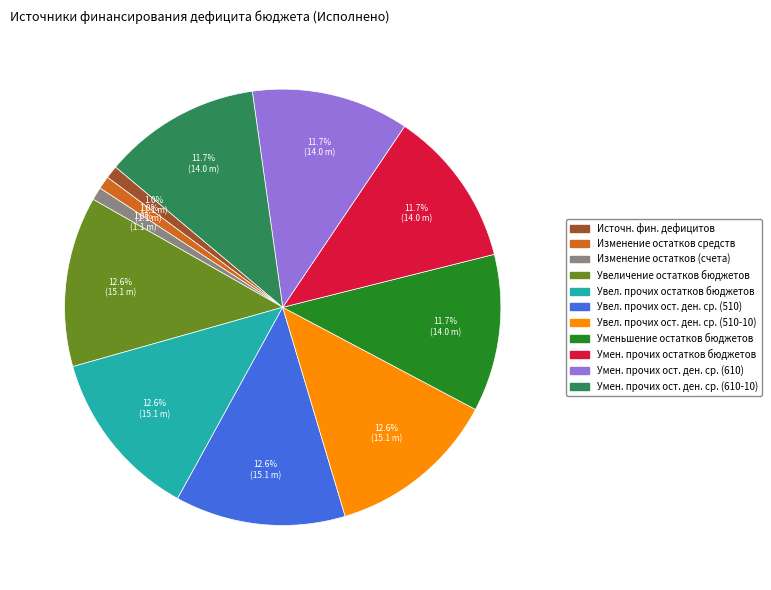

How much of the chart is everything except Изменение остатков (счета)?

99.0%